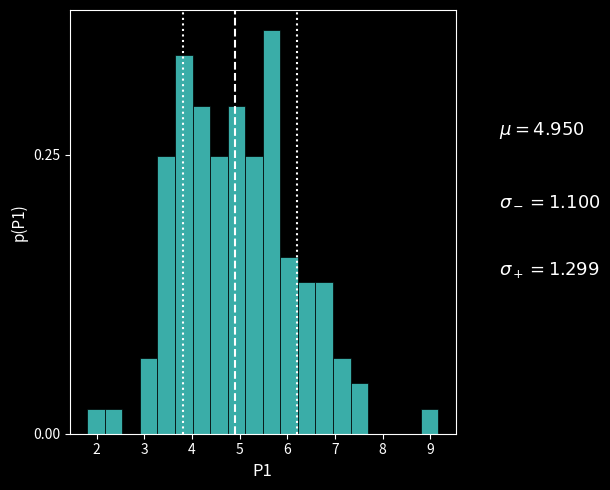

Around what value on the x-axis is the tallest bar? Give the approximate position of its centre, as read against the axis.

5.7